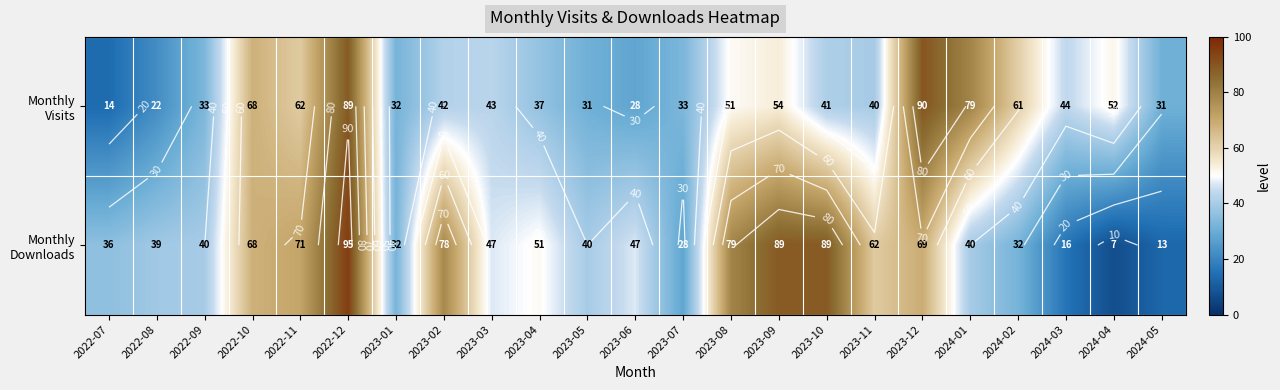

How many categories are shown in the chart?

23